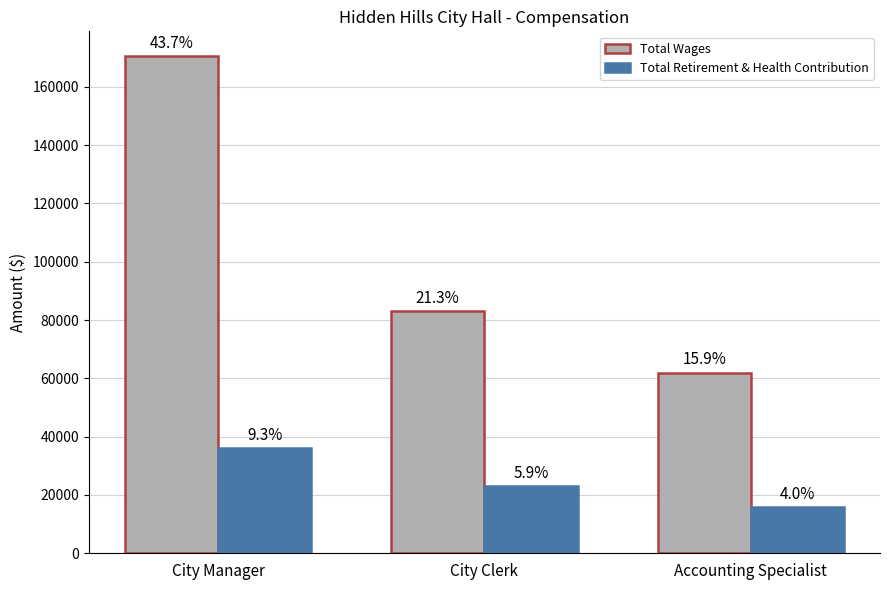

What position from the right is Accounting Specialist?

1